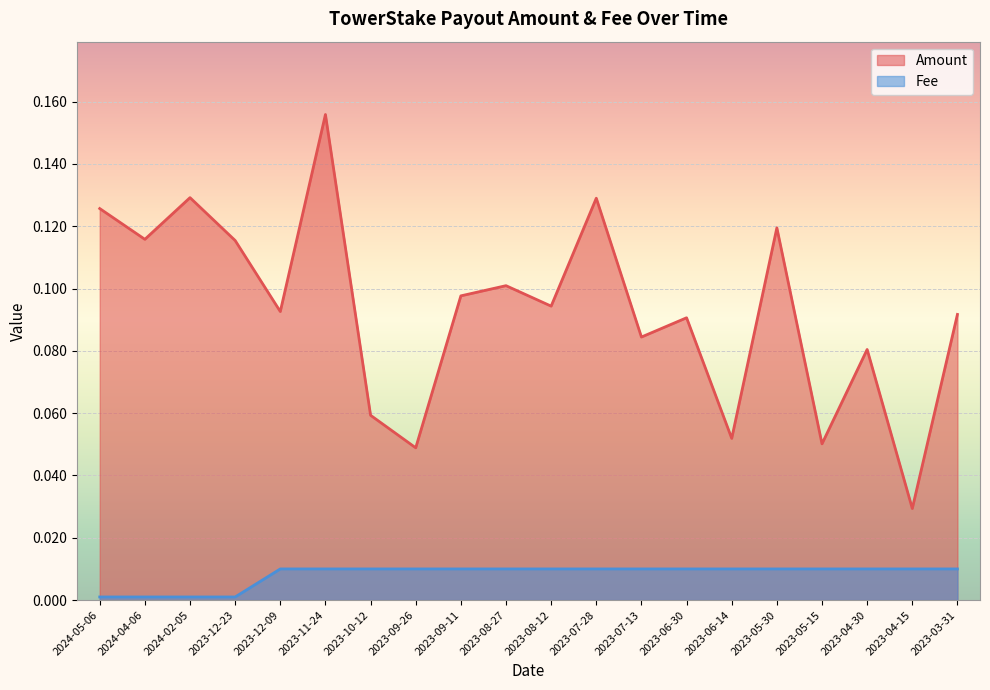

List the series in order of their overall mean, highest first.

Amount, Fee